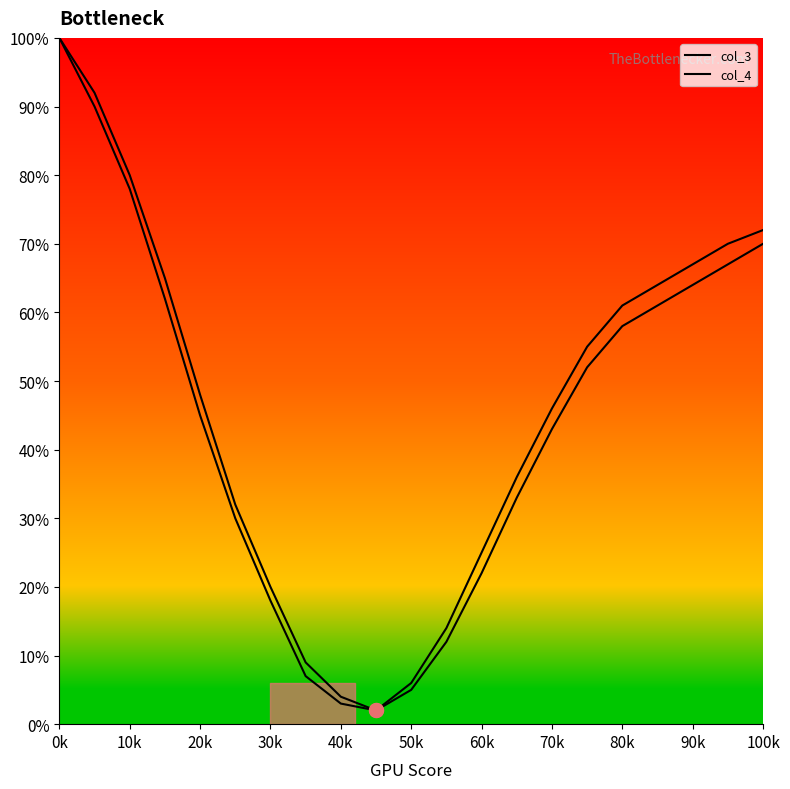

Rank the series at 80k from highest to lowest value.

col_4, col_3